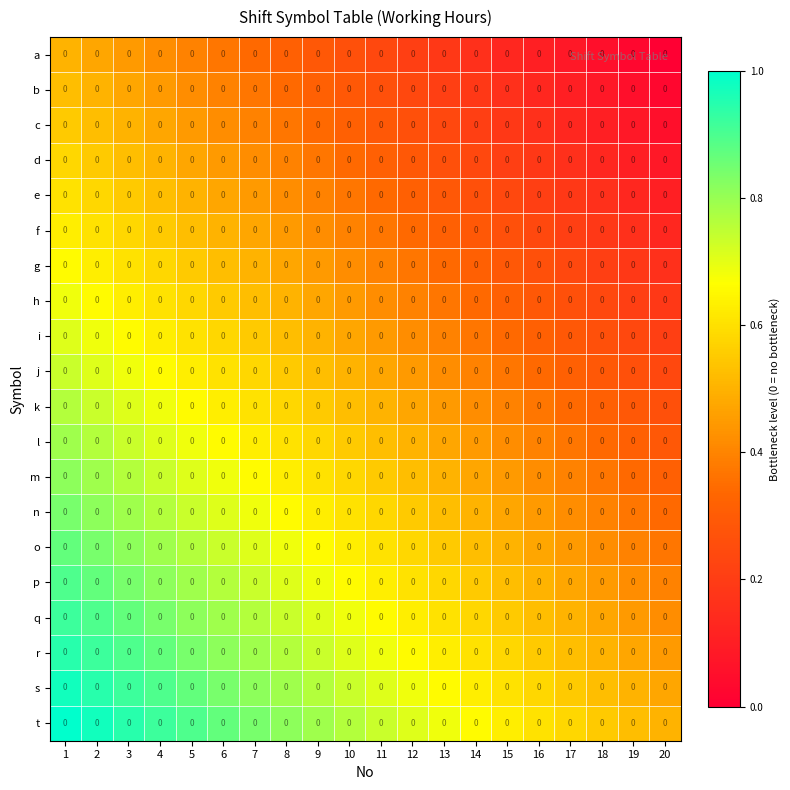

What is the sum of all l values?

10.8